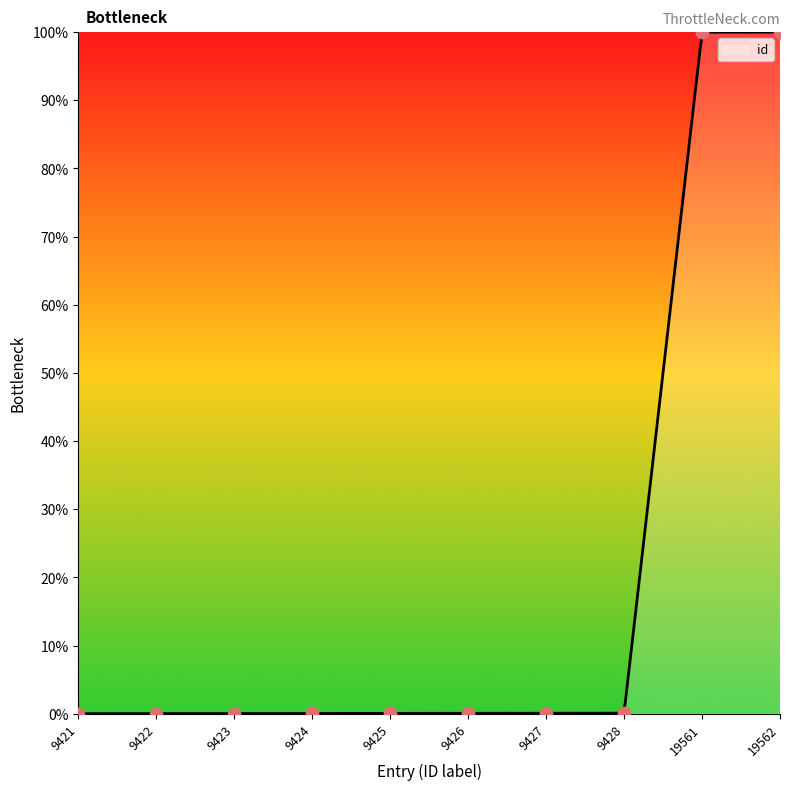

Which has a higher value, 9427 or 9425?

9427